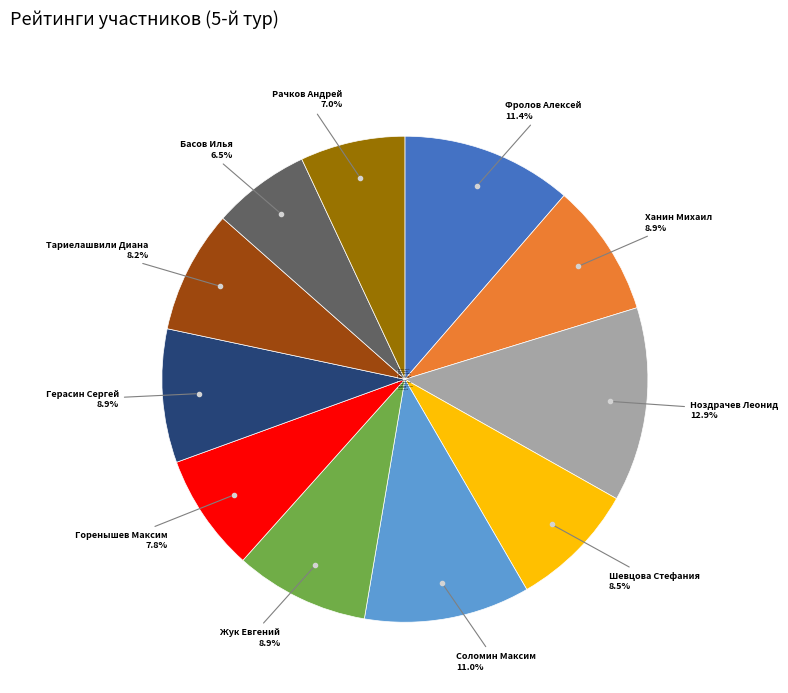

How many slices are in this pie chart?

11